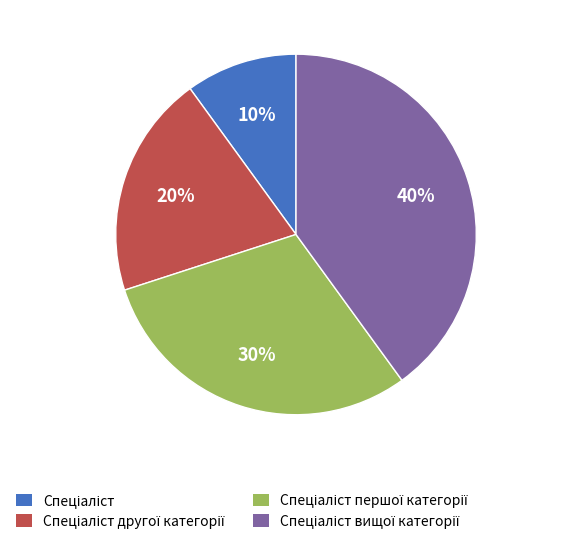

Does any single category account for the majority?

No